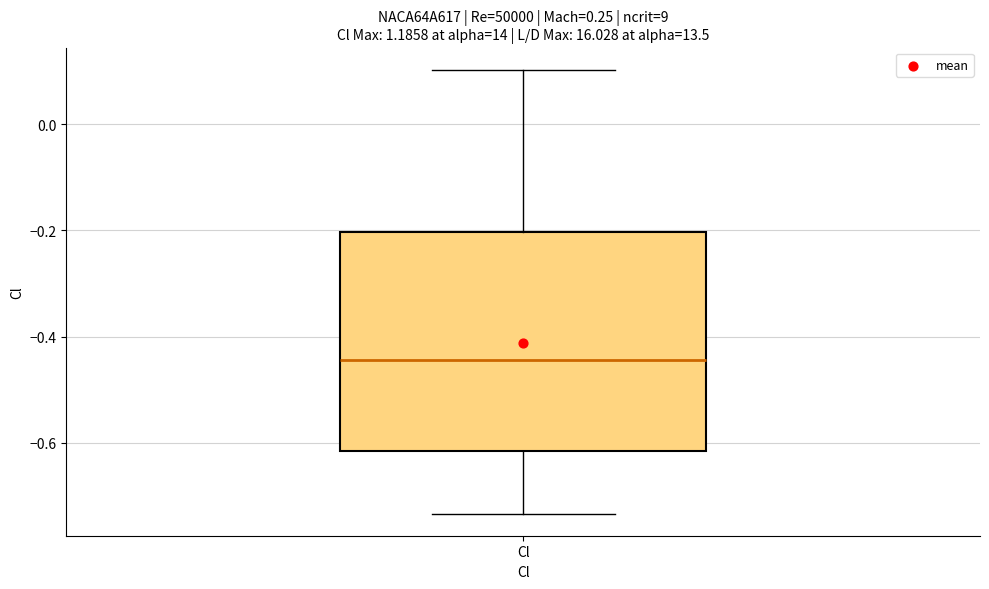

Where does the median line of the box for Cl sit on the y-axis? The values are not printed on the chart, so give them approximately, as read against the axis.

-0.44